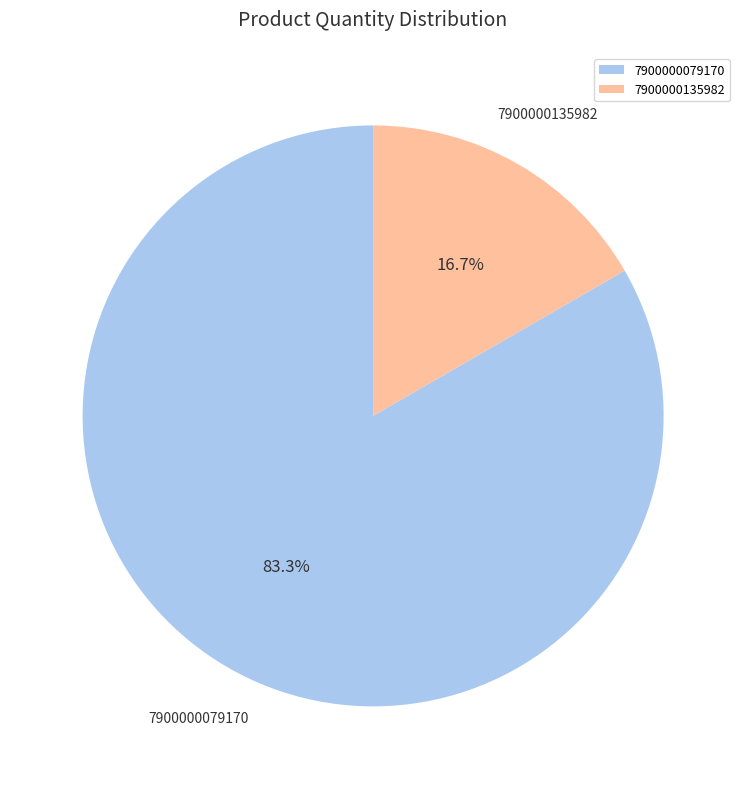

Which slice is the largest?

7900000079170